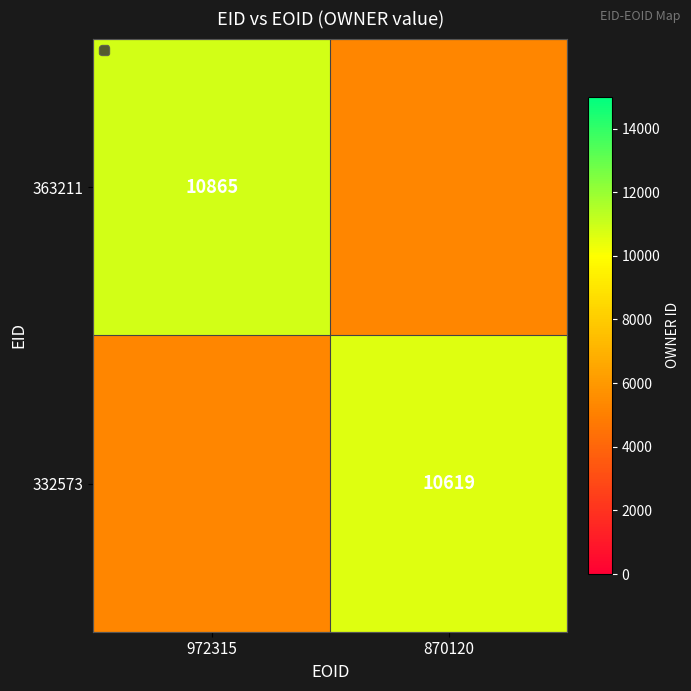

What is the maximum value shown in the chart?

10865.0